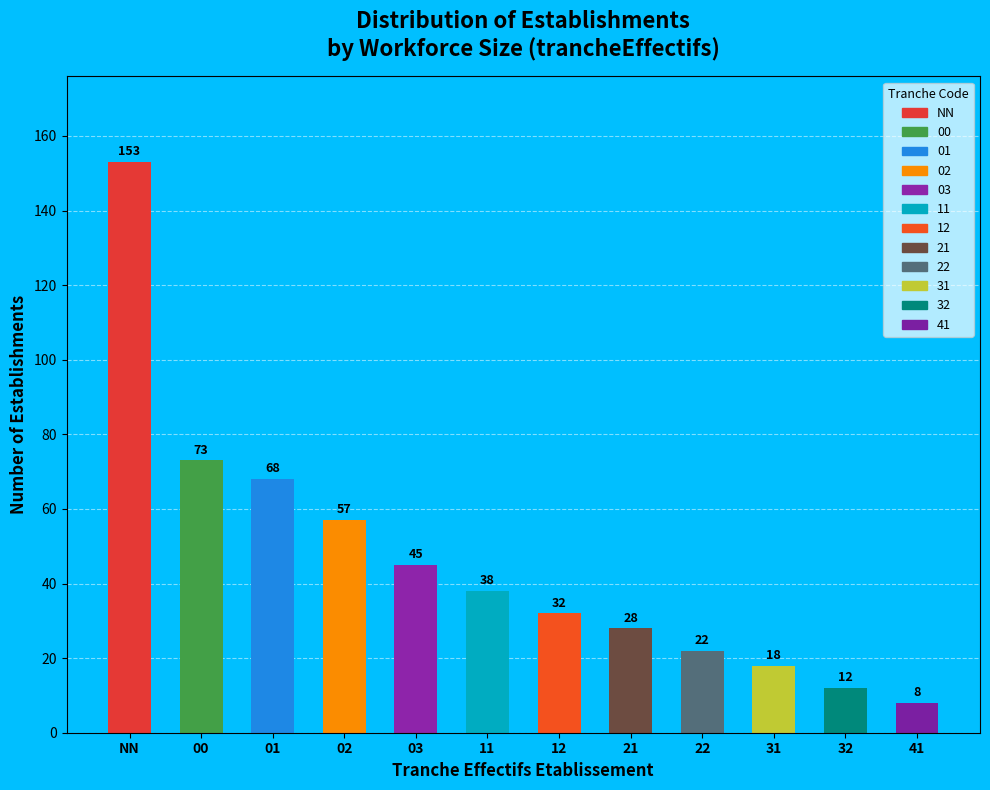

Is it true that 02 is 4% of the pie?

False